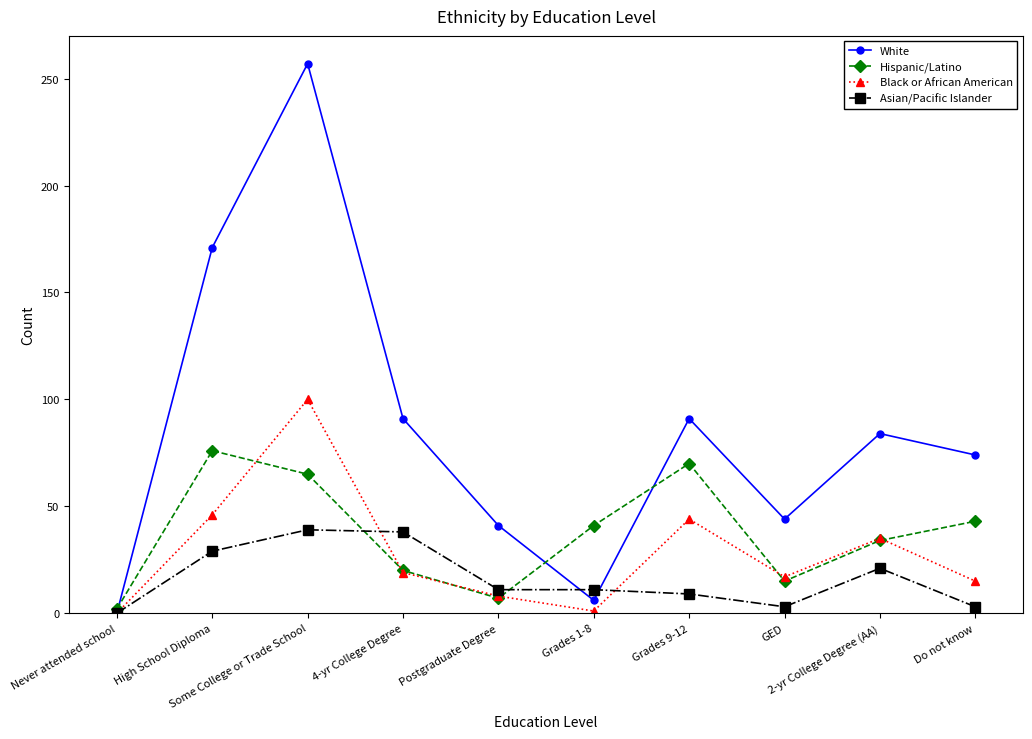

How many values in the White series are below 84?

5